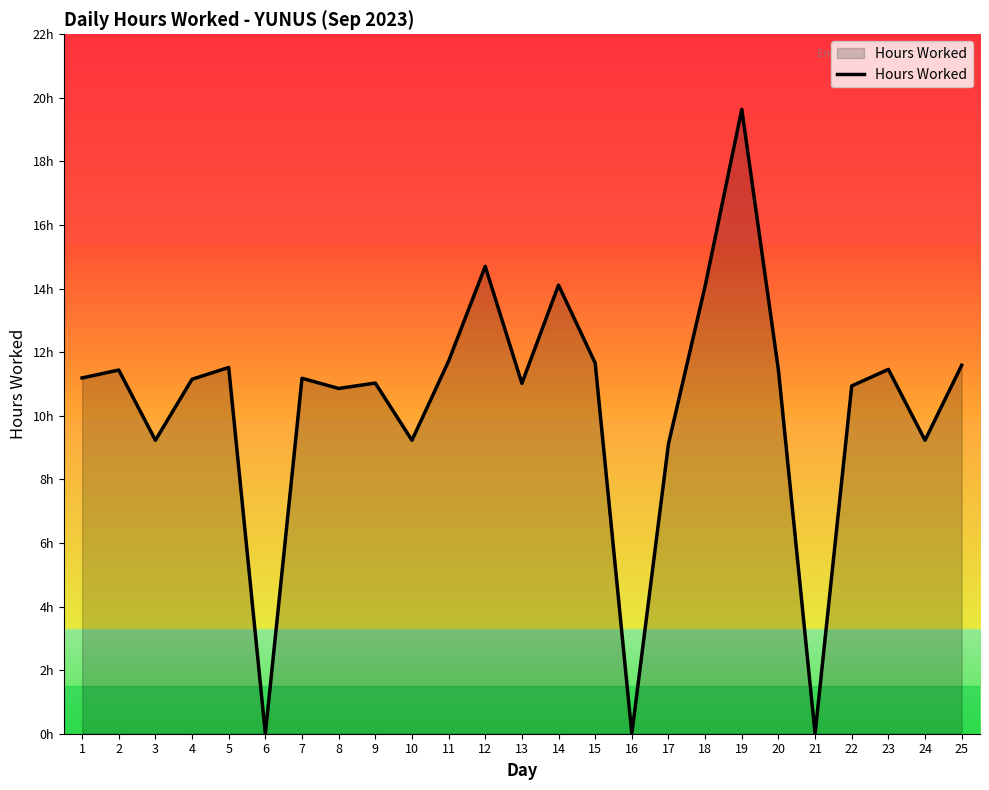

Does the chart display data point markers on the line(s)?

No